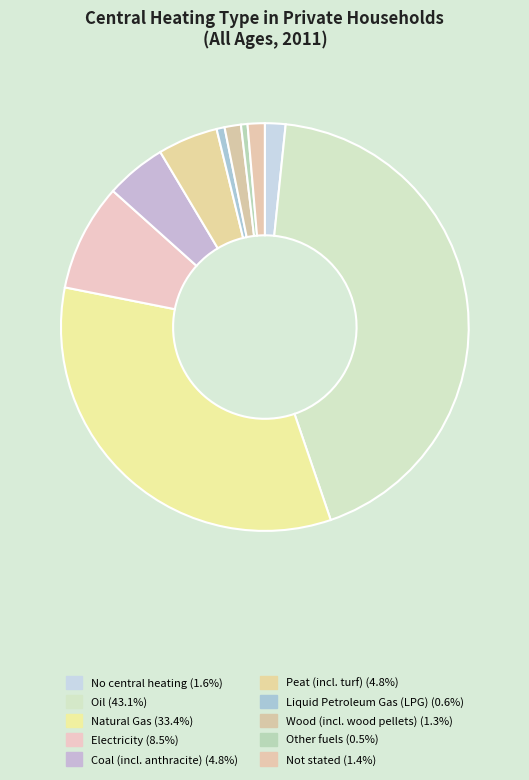

What percentage is the Natural Gas slice, to the nearest percent?

33%